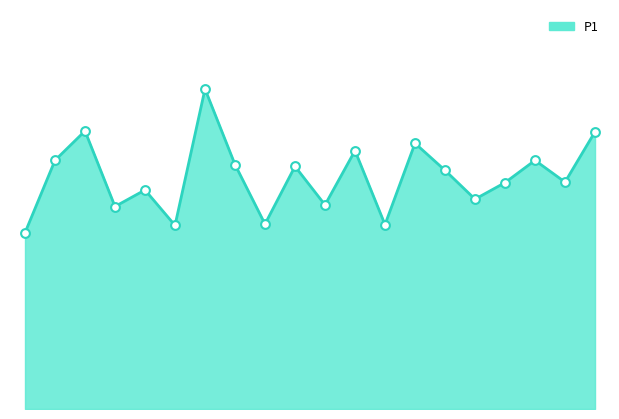

Which series contains the highest Y value?

P1_line